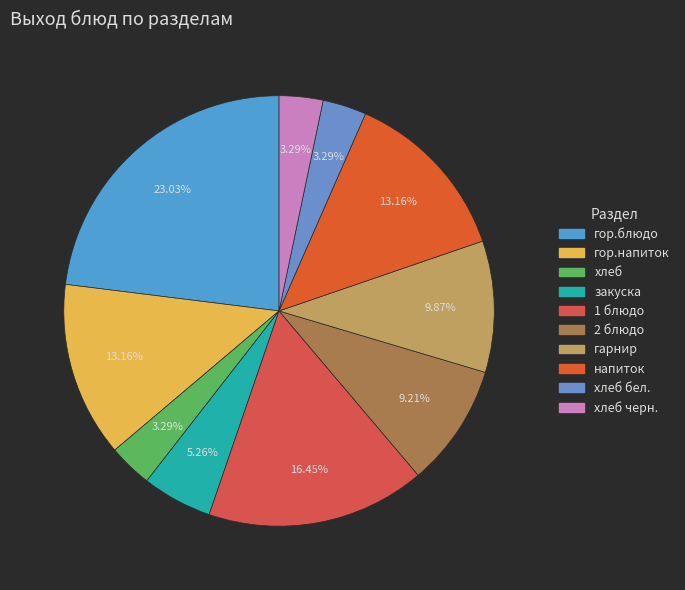

To the nearest percent, what is the average slice percentage?

10%